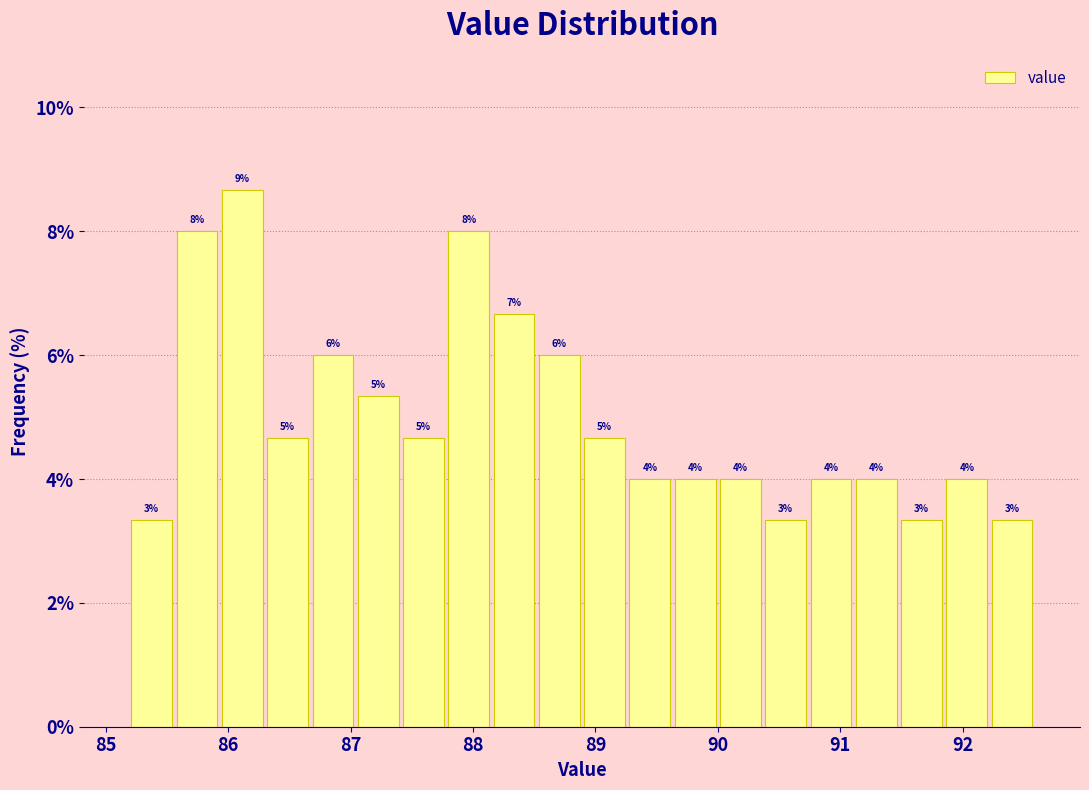

Around what value on the x-axis is the tallest bar? Give the approximate position of its centre, as read against the axis.

86.1